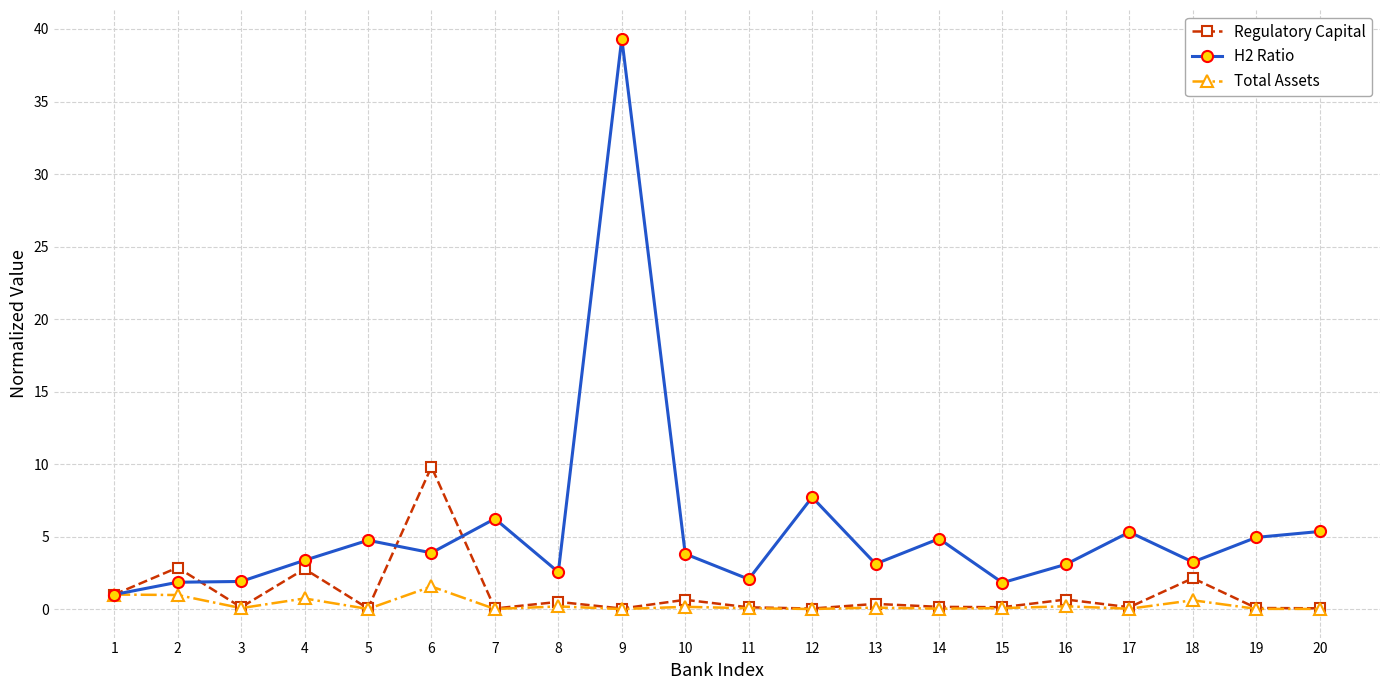

Does the chart display data point markers on the line(s)?

Yes